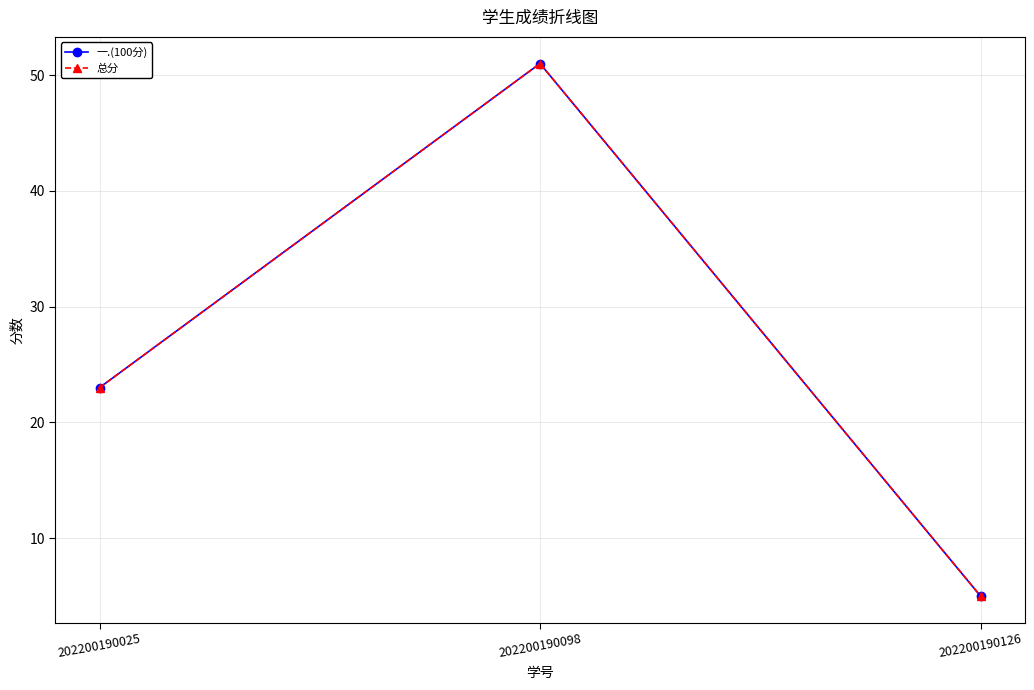

What is the value of the 总分 point at the 1st from the left?

23